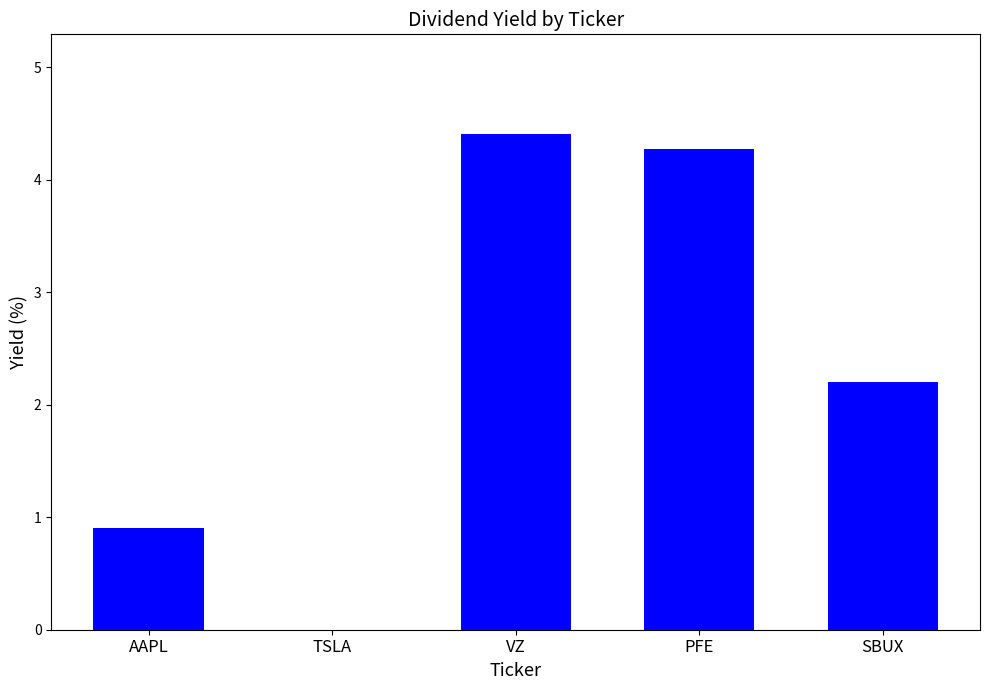

What is the greatest value displayed?

4.4